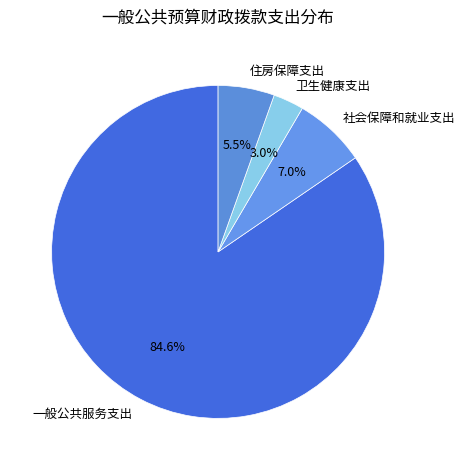

Which slice is the smallest?

卫生健康支出